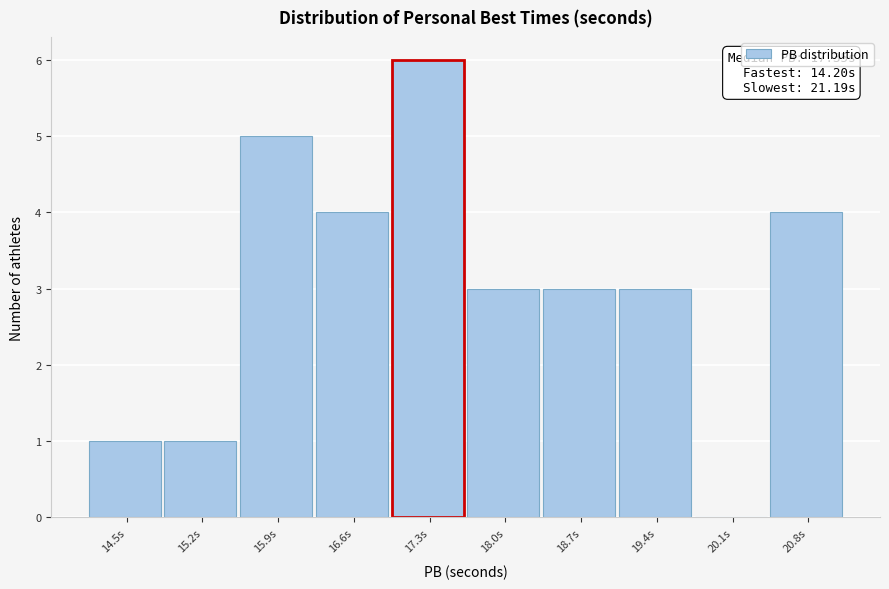

Which range on the x-axis has the tallest bar?

17.0 to 17.7